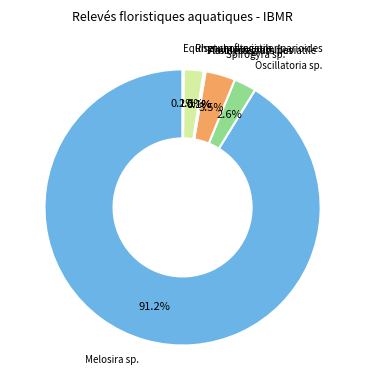

Is there a majority slice in this chart?

Yes